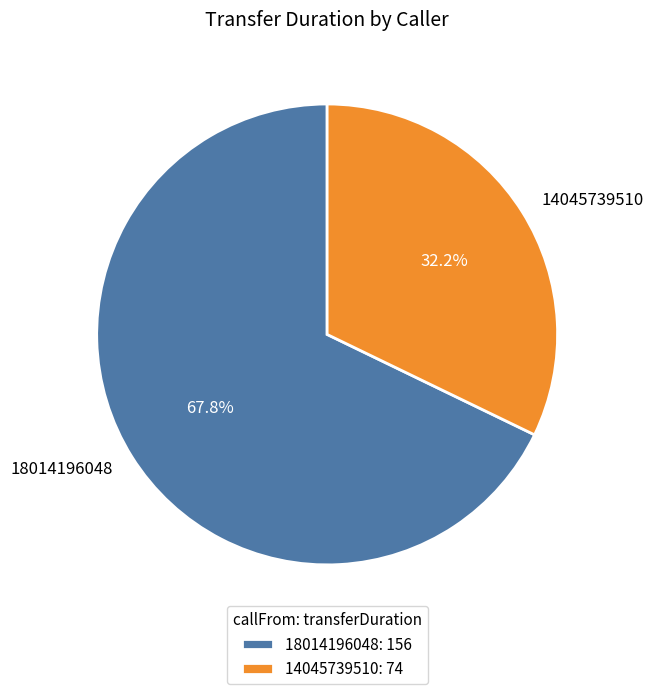

How many segments does this pie chart have?

2